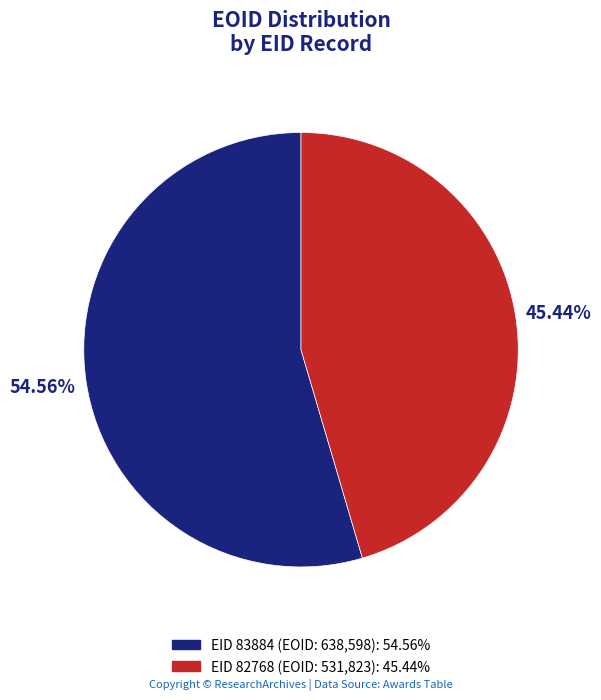

To the nearest percent, what is the average slice percentage?

50%